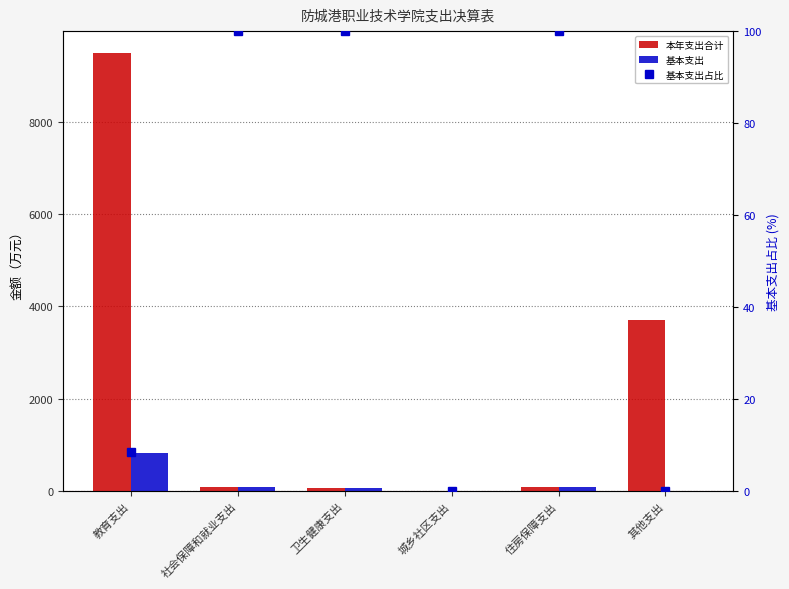

Count the number of categories in the chart.

6